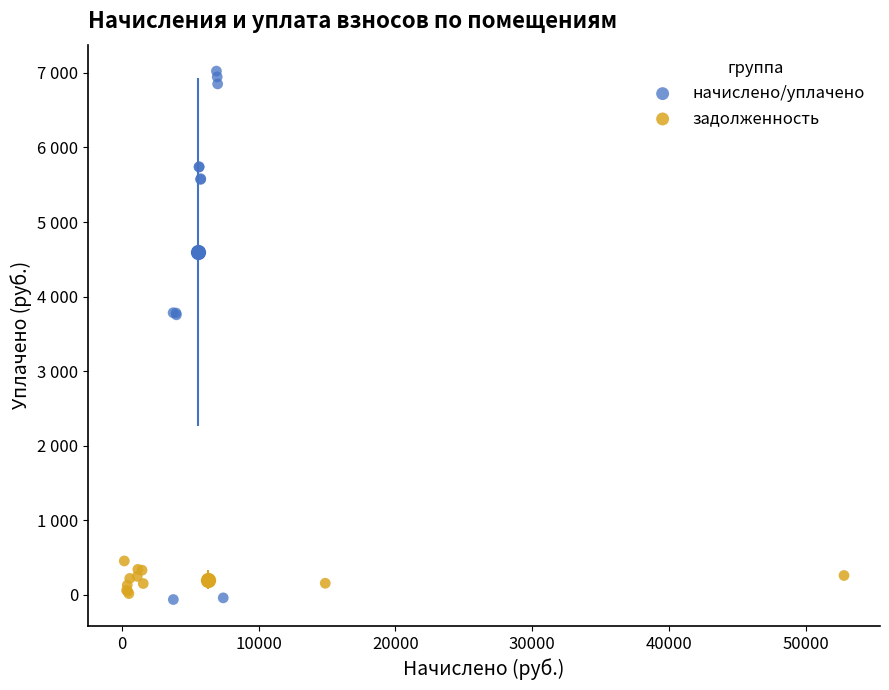

Which series contains the lowest Y value?

начислено/уплачено